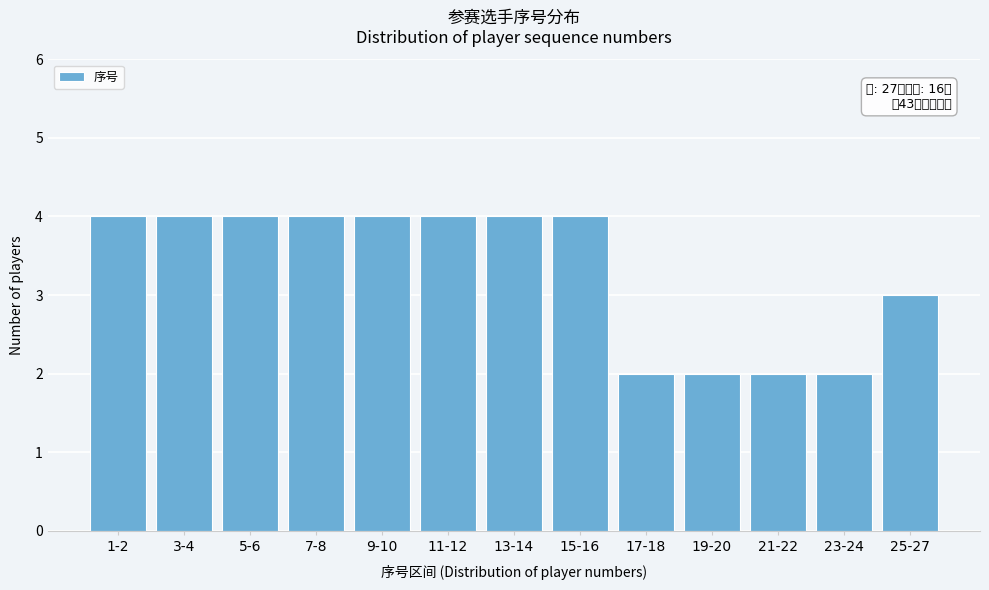

Reading right to left, list all the values displayed in this chart.

25-27=3	23-24=2	21-22=2	19-20=2	17-18=2	15-16=4	13-14=4	11-12=4	9-10=4	7-8=4	5-6=4	3-4=4	1-2=4